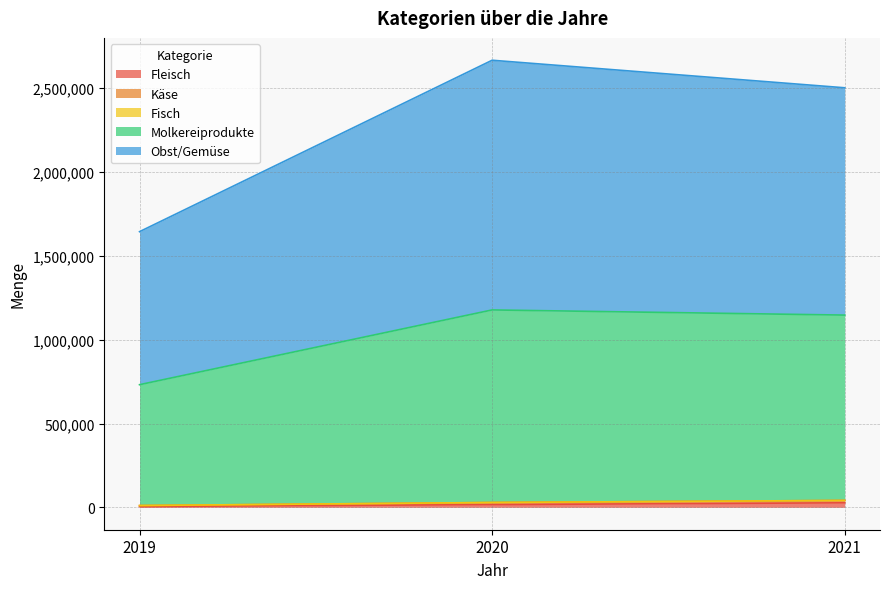

Does the chart have visible grid lines?

Yes